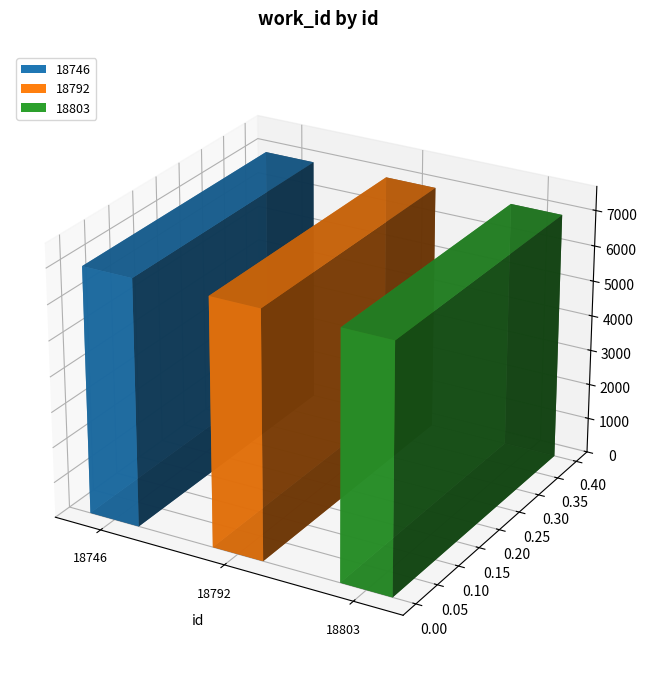

What is the difference between the second highest and minimum values?

15